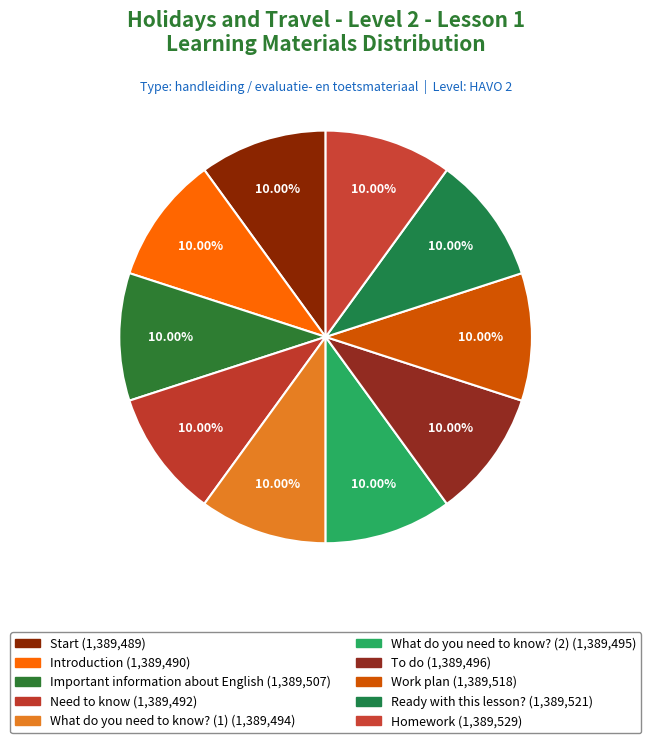

What percentage is the What do you need to know? (2) slice, to the nearest percent?

10%